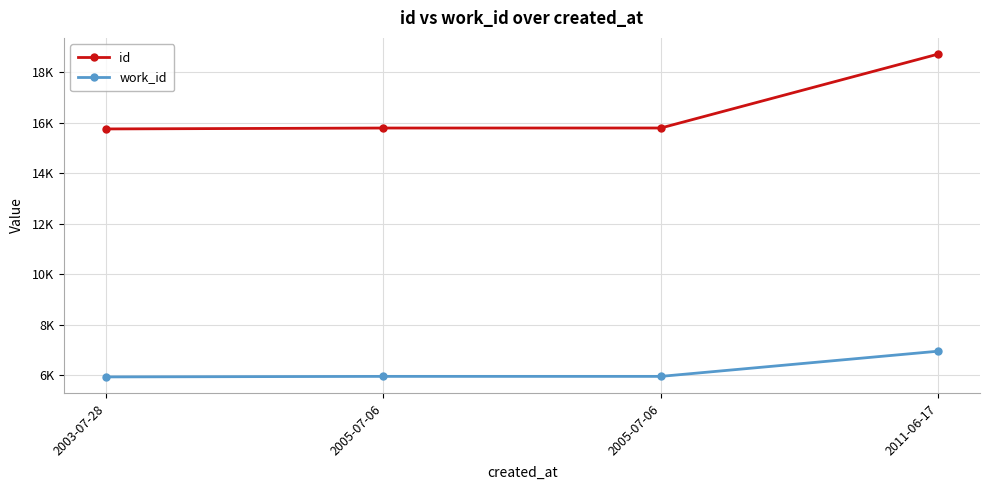

Which series has the widest spread of values?

id